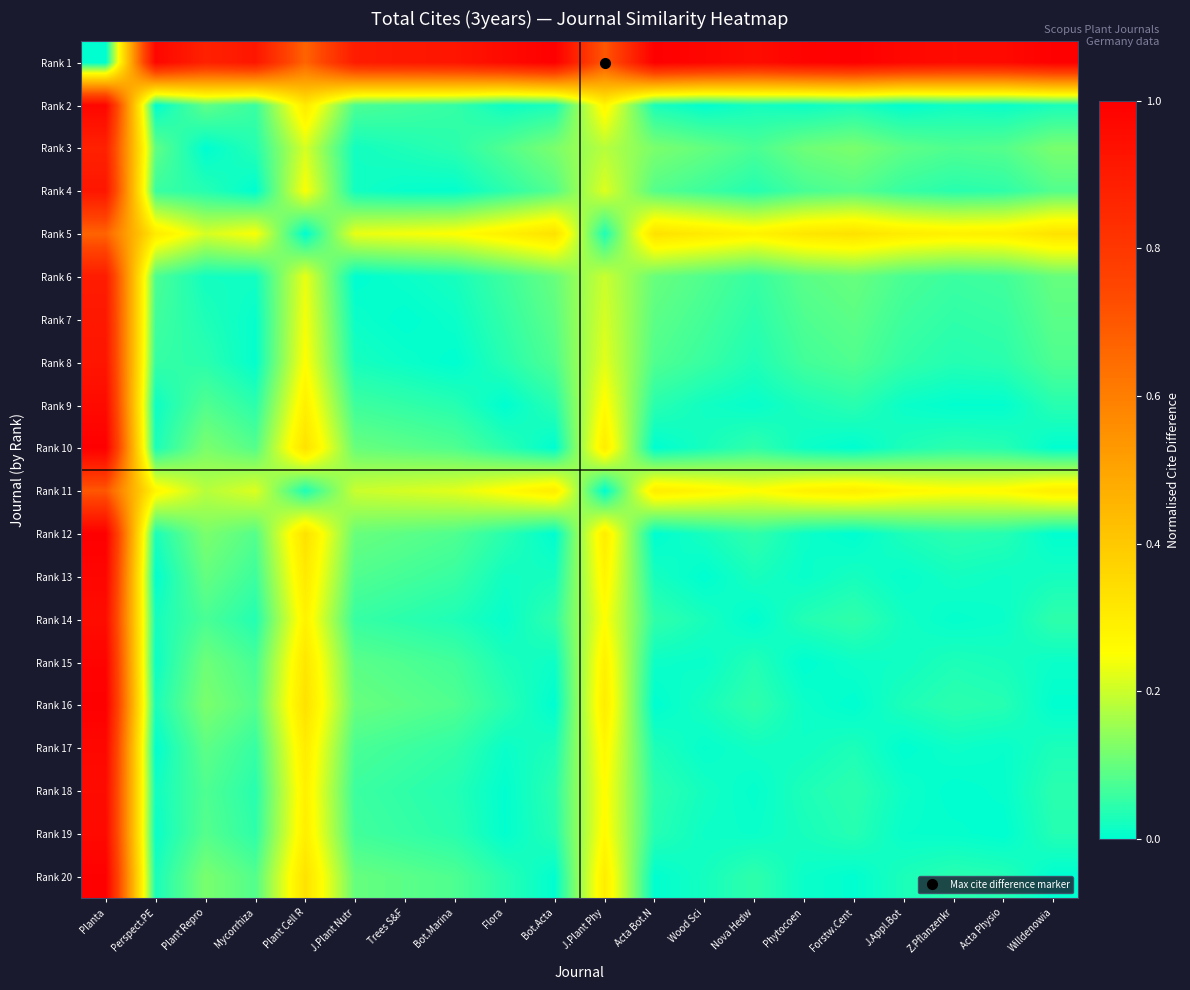

List the series in order of their peak value, highest first.

Rank 1, Rank 10, Rank 12, Rank 16, Rank 20, Rank 15, Rank 13, Rank 2, Rank 17, Rank 19, Rank 9, Rank 18, Rank 14, Rank 8, Rank 4, Rank 7, Rank 6, Rank 3, Rank 11, Rank 5